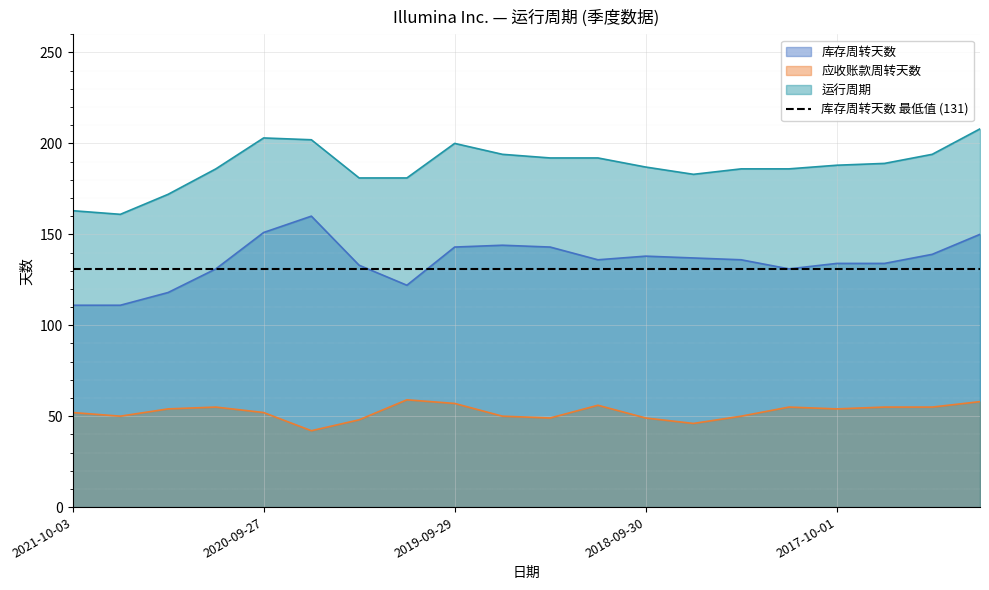

What is the value of the 库存周转天数 point at the 13th from the left?

138